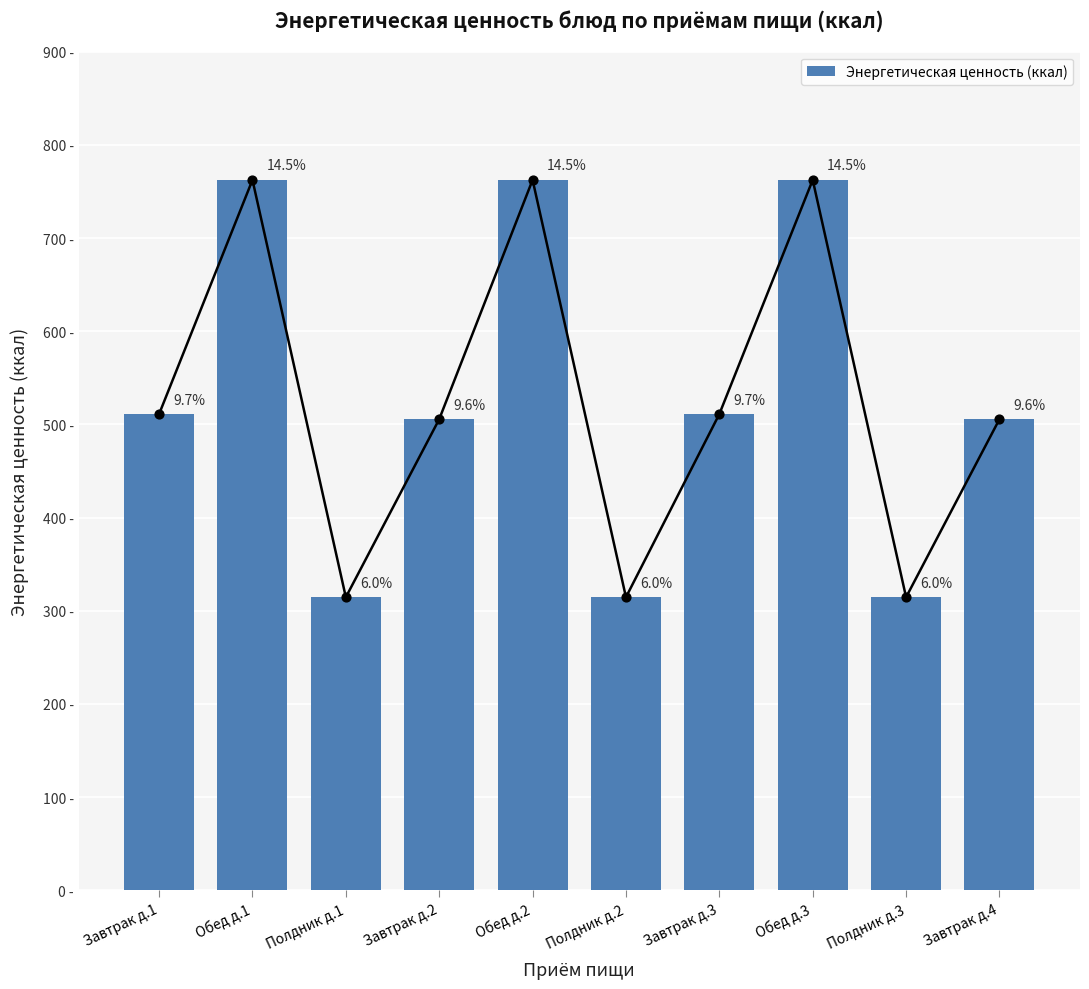

Approximately how many times larger is the value at Обед д.3 compared to Завтрак д.1?

1.5